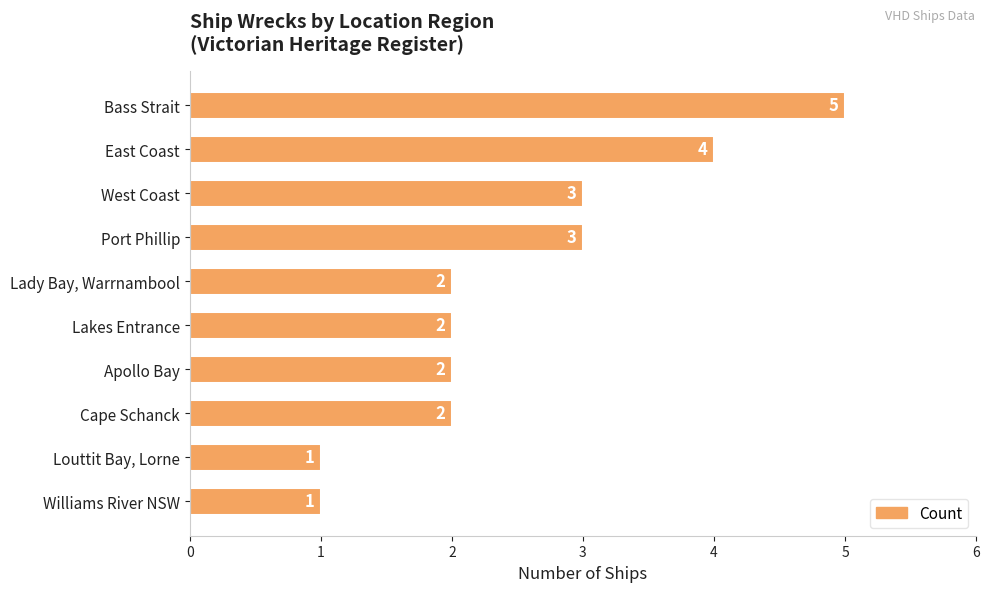

What is the ratio of the value at Bass Strait to the value at Apollo Bay?

2.5